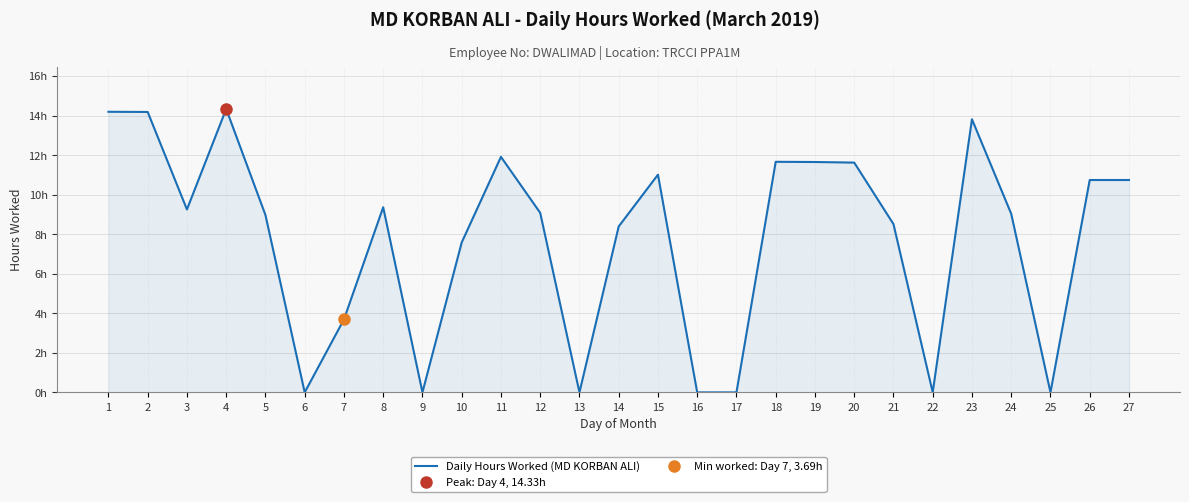

The chart shows a value of 6.8 at 13. True or false?

False